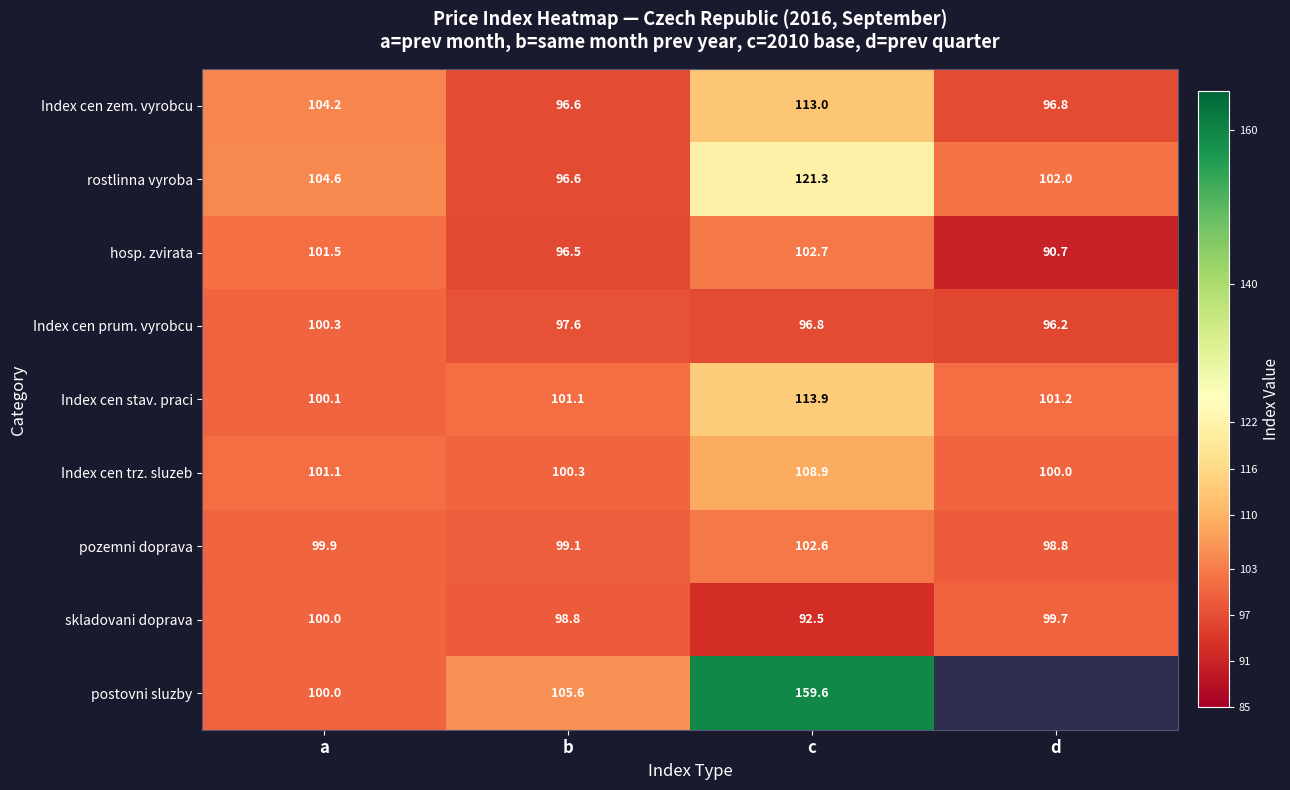

How many distinct data groups are displayed?

9